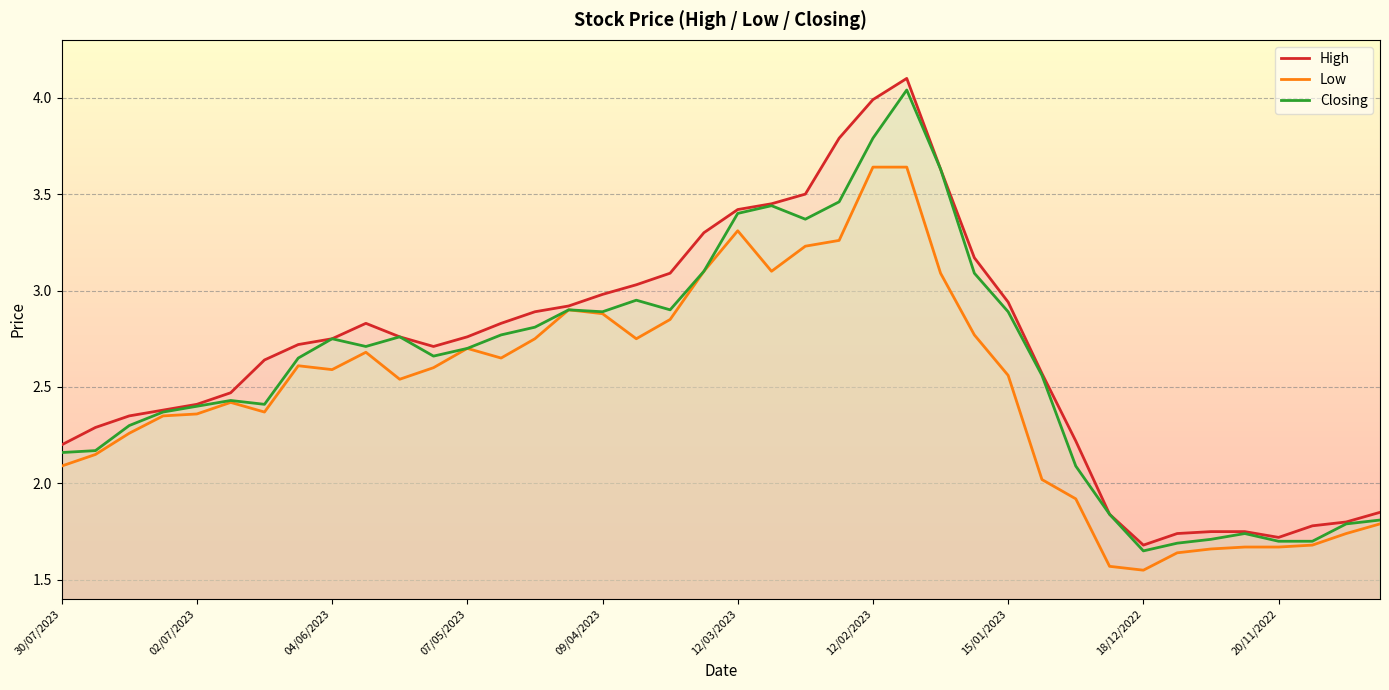

What is the minimum value for High?

1.7